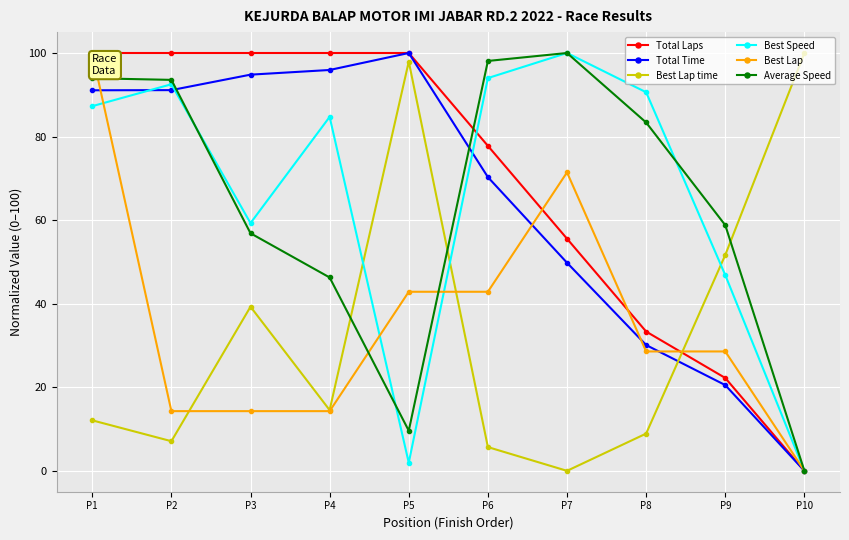

How many data points in Total Time are less than 91?

5